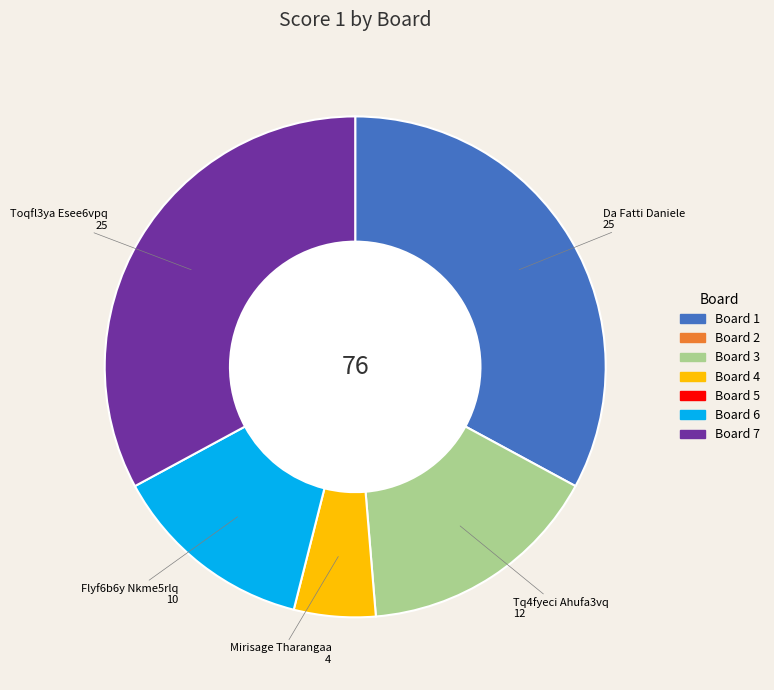

Is there a majority slice in this chart?

No